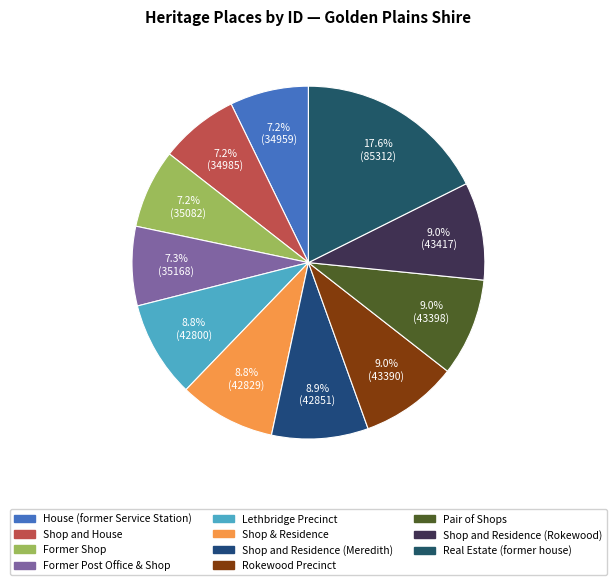

Is the sum of Shop & Residence and Real Estate (former house) greater than half?

No